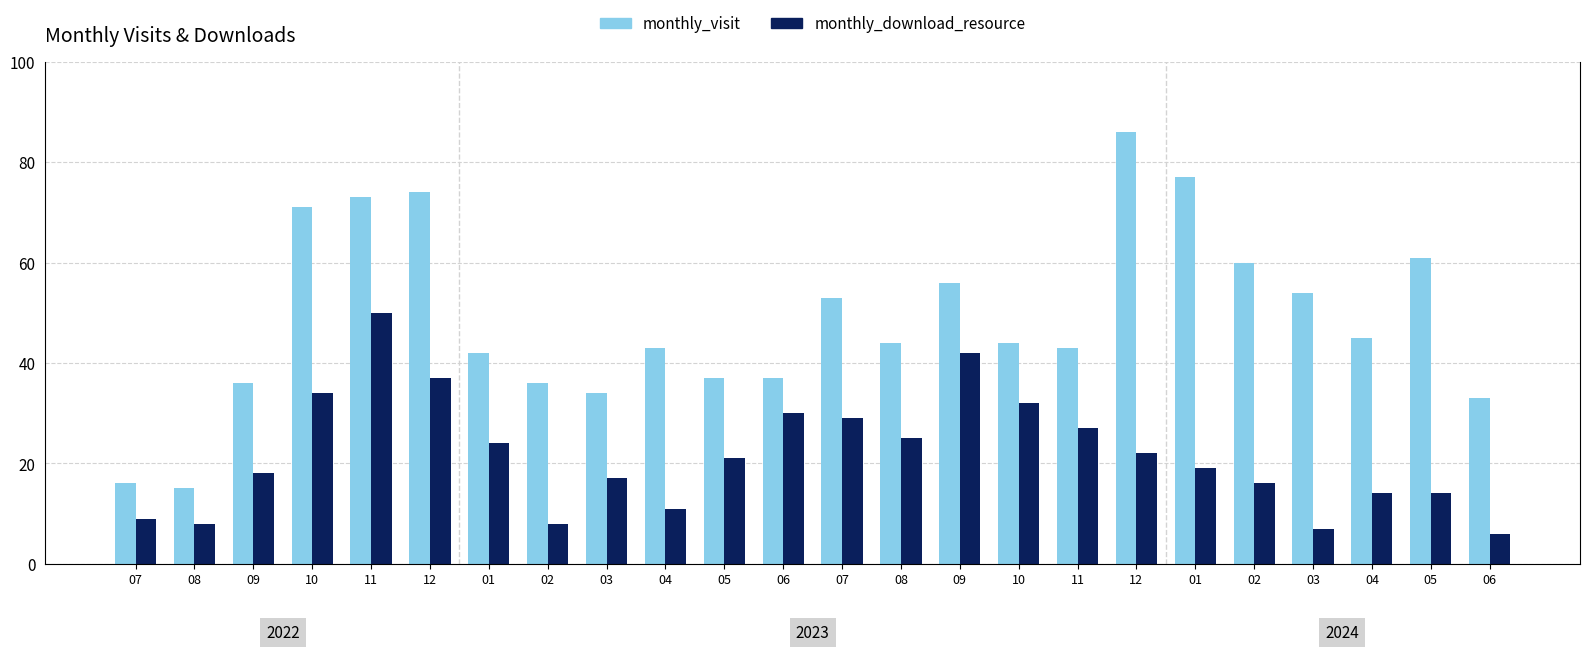

At 03, list the series in order from smallest to largest.

monthly_download_resource, monthly_visit